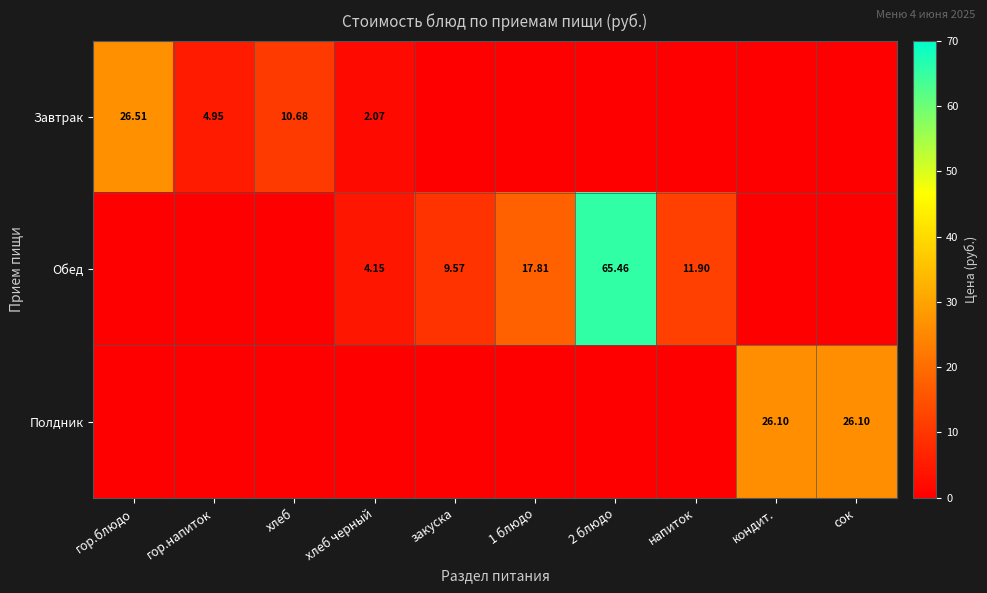

Between гор.блюдо and напиток, which series saw the biggest shift?

Завтрак